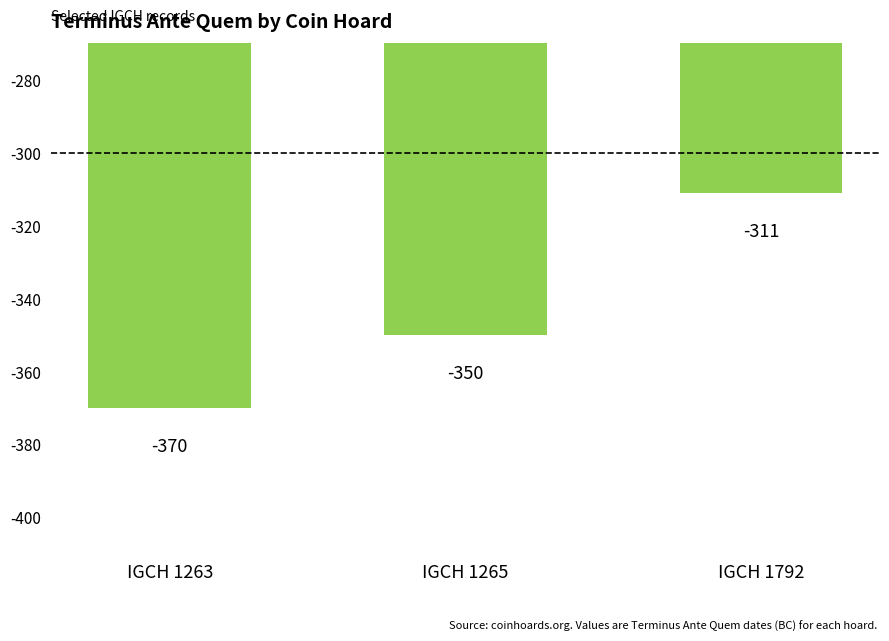

List the labels in order of value, largest first.

IGCH 1792, IGCH 1265, IGCH 1263